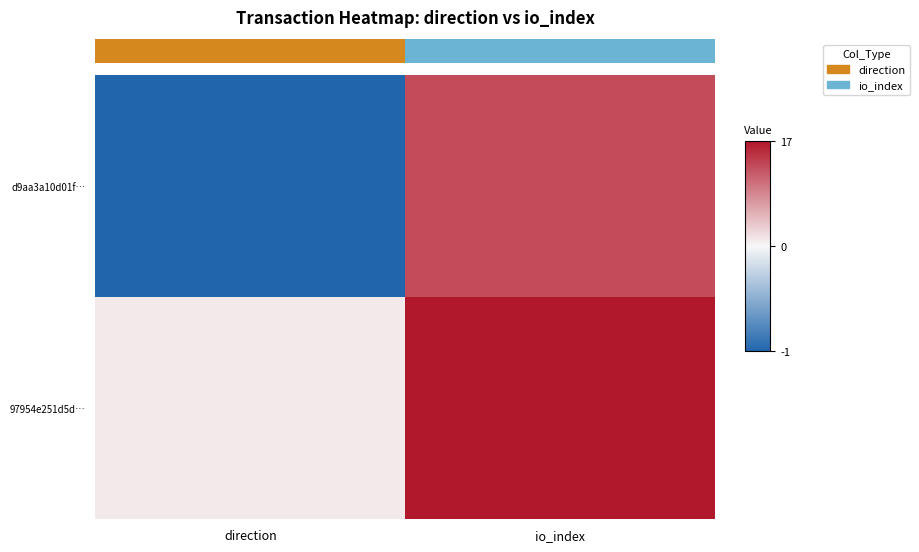

How many negative values does the d9aa3a10d01f… series have?

1